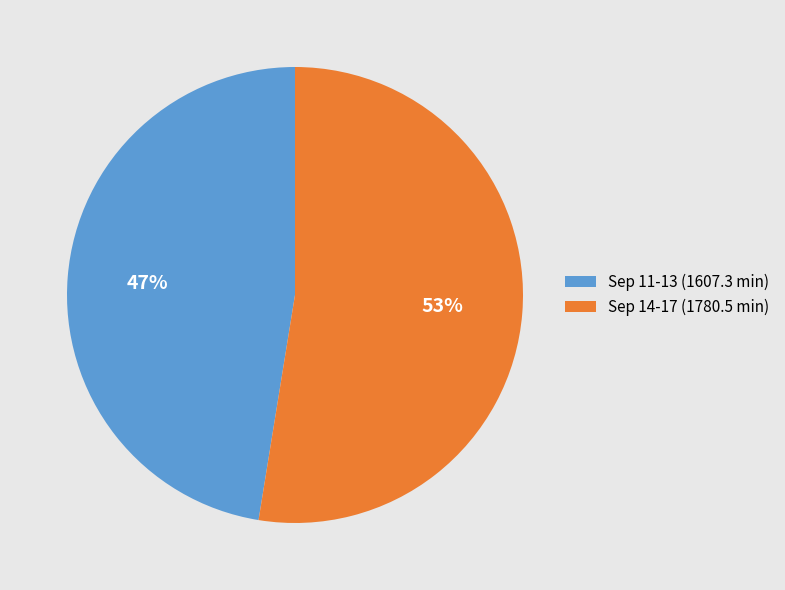

The Sep 14-17 (1780.5 min) slice represents 64% of the pie. True or false?

False